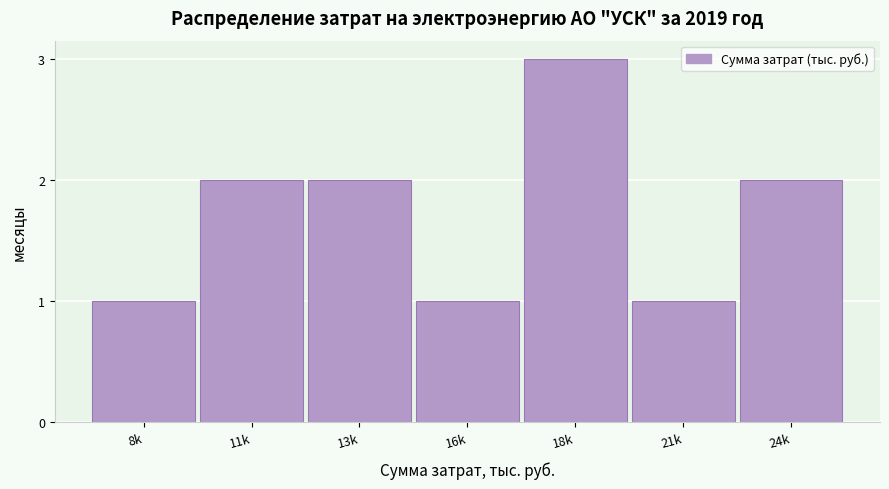

Reading left to right, what are all the values shown in this chart?

1	2	2	1	3	1	2